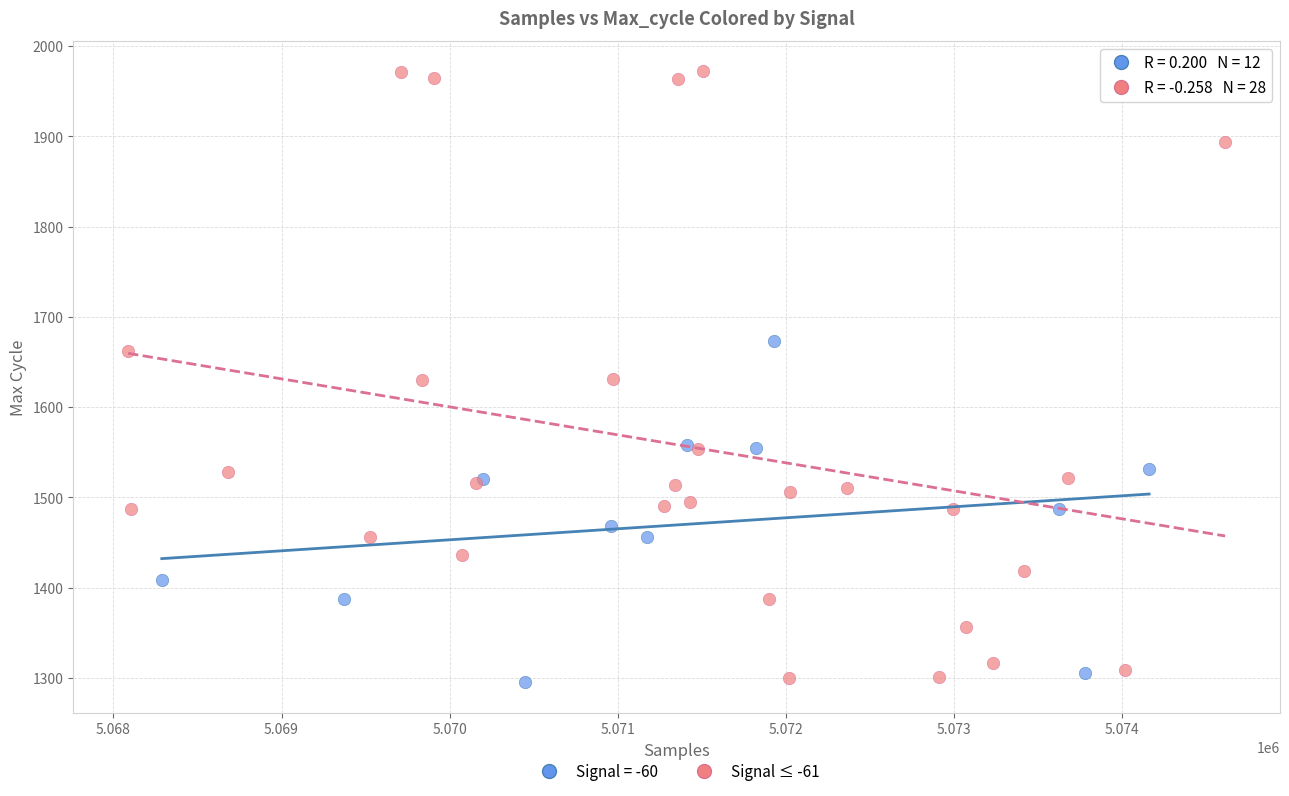

Which series contains the highest Y value?

Signal ≤ -61